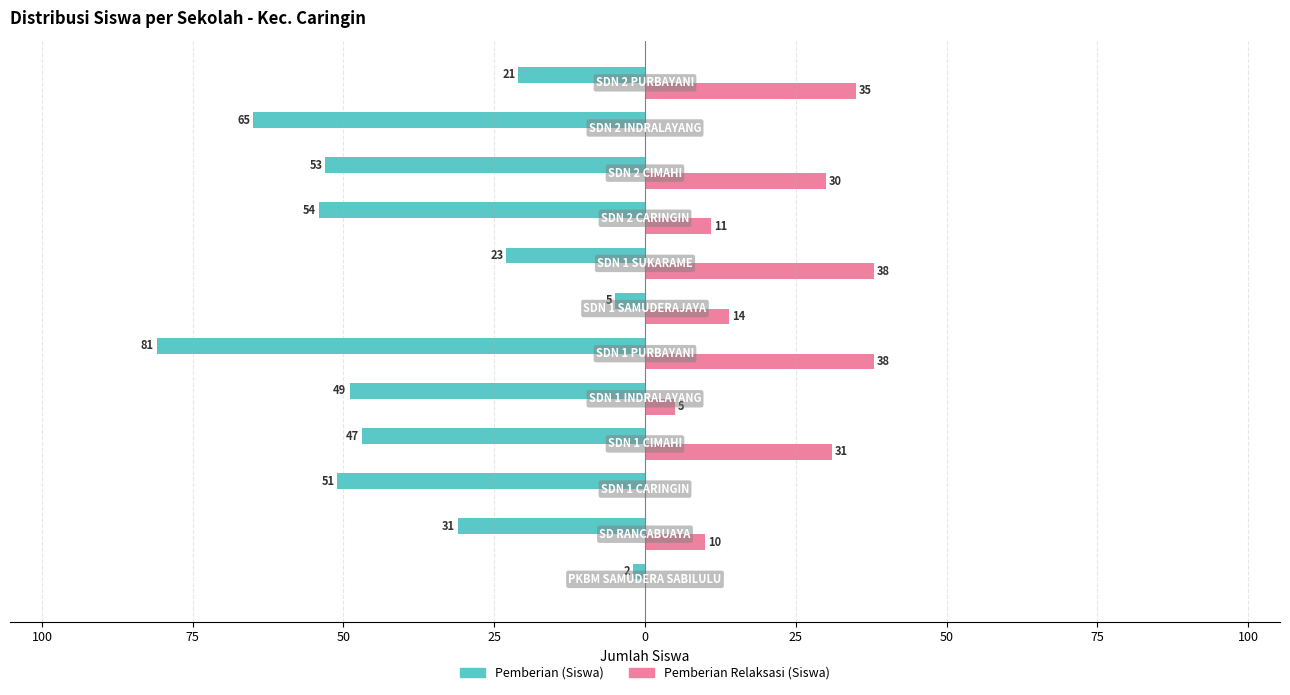

Which series has the largest range (max minus min)?

Pemberian (Siswa)